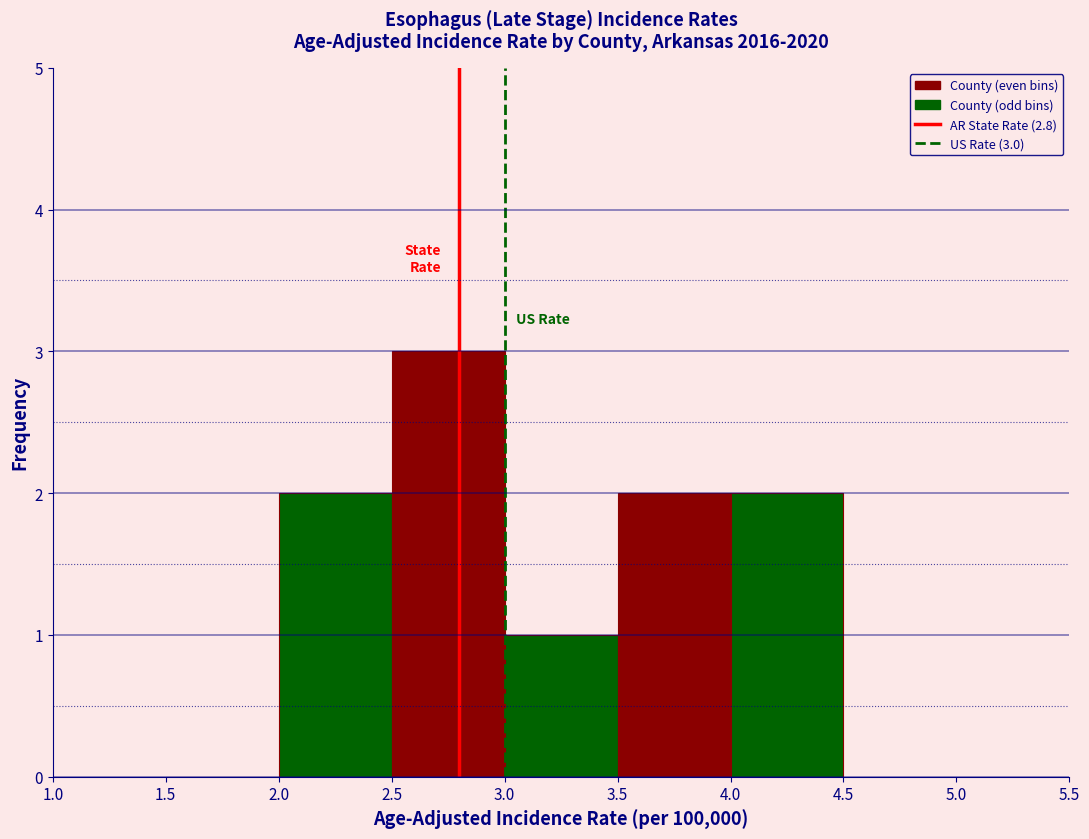

Over which range of the x-axis is the bar tallest?

2.5 to 3.0